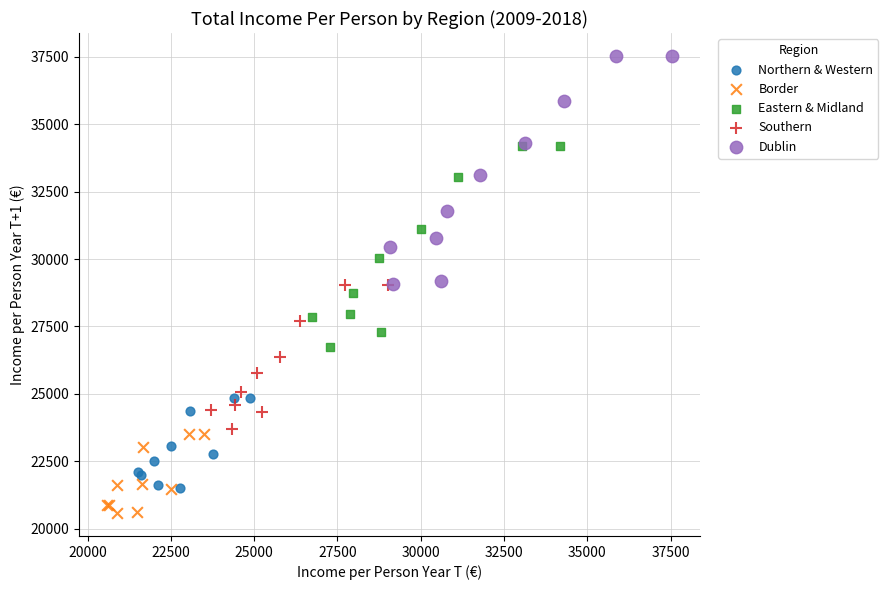

Which series reaches the minimum Y coordinate?

Border